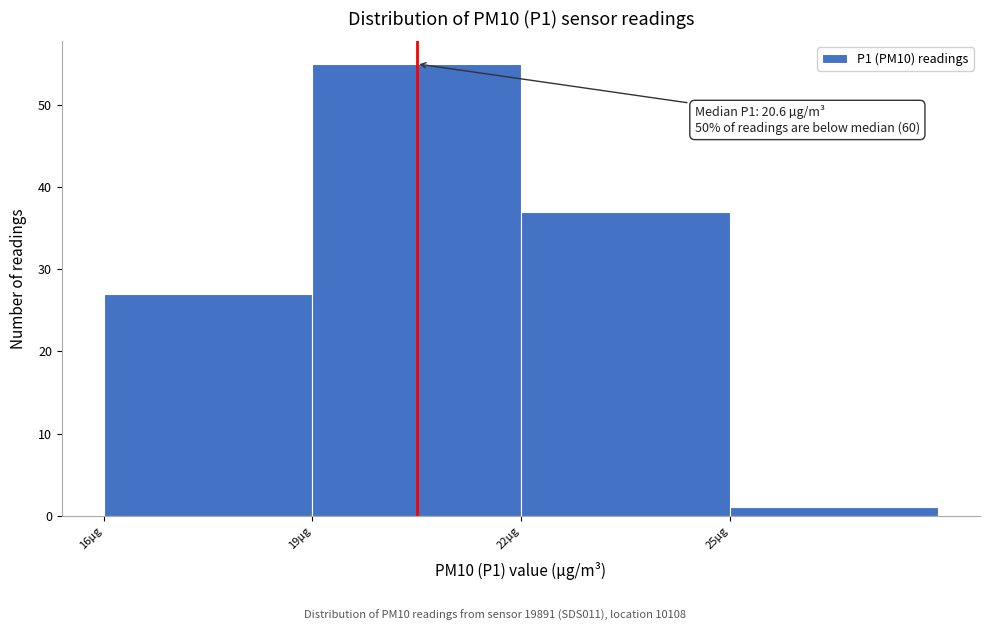

Over which range of the x-axis is the bar tallest?

19 to 22